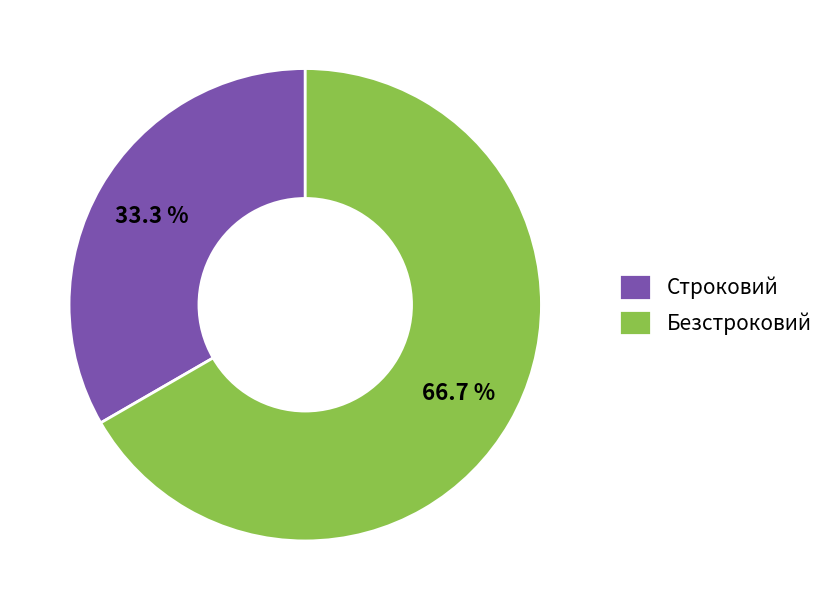

Between Безстроковий and Строковий, which is larger?

Безстроковий